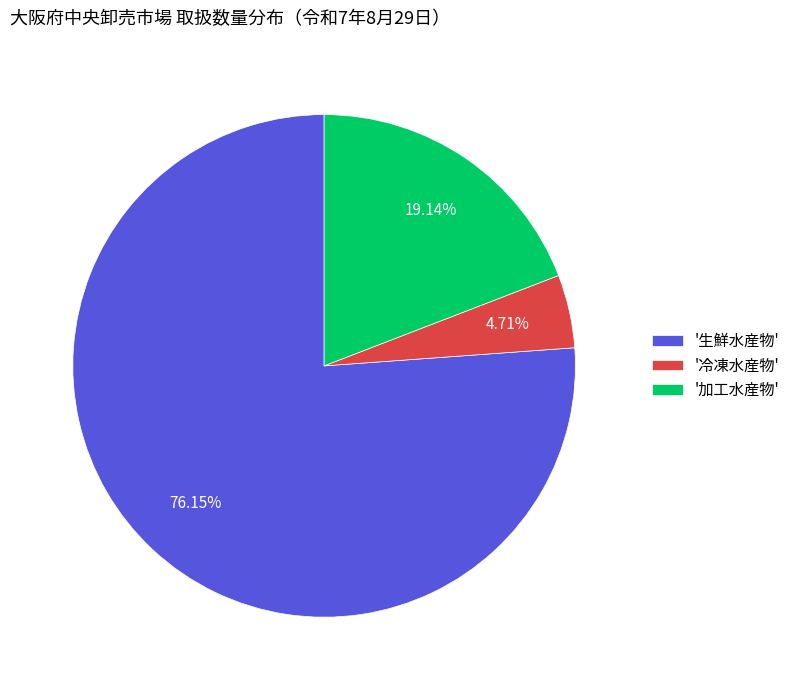

Which slice is the largest?

'生鮮水産物'